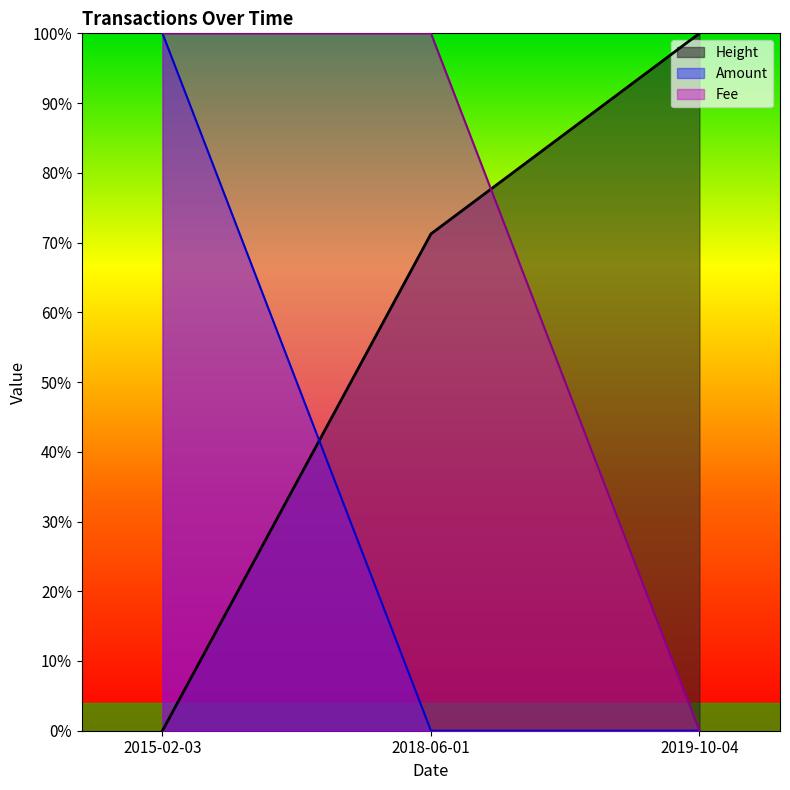

What is the label of the 2nd point from the left?

2018-06-01